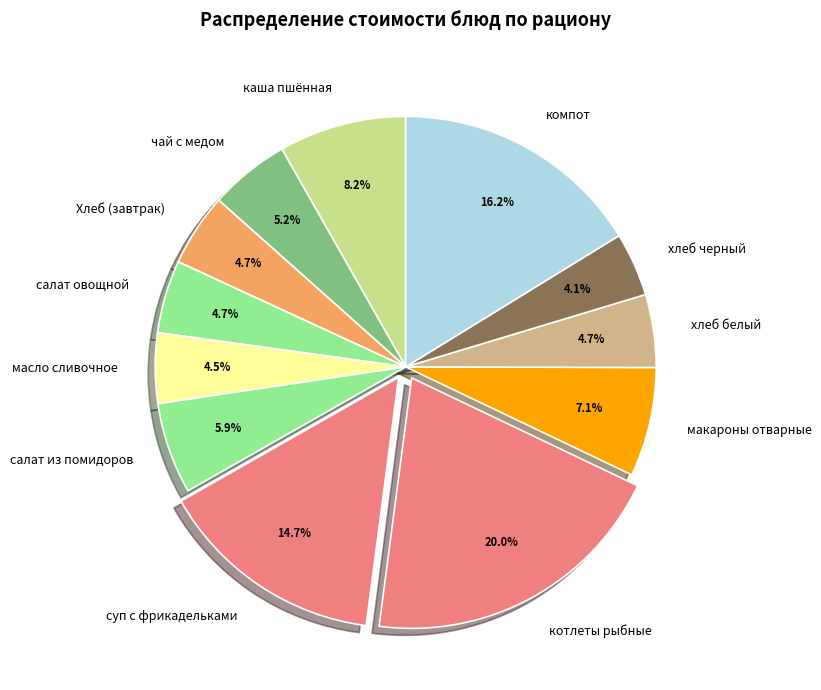

Combined, do котлеты рыбные and салат из помидоров account for over 50%?

No